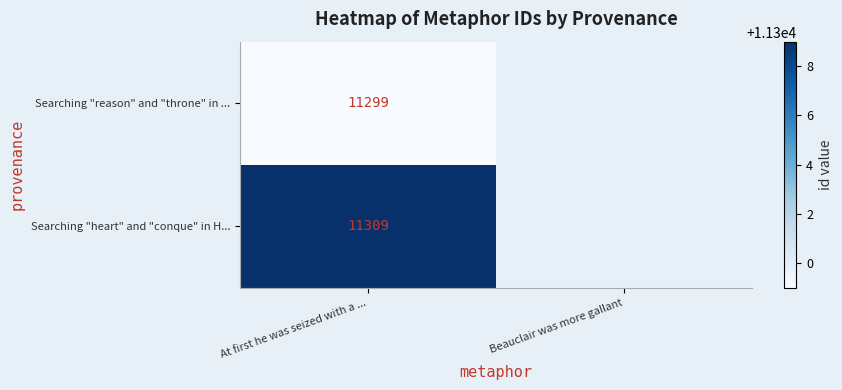

Rank the series at At first he was seized with a ... from highest to lowest value.

Searching "heart" and "conque" in H..., Searching "reason" and "throne" in ...